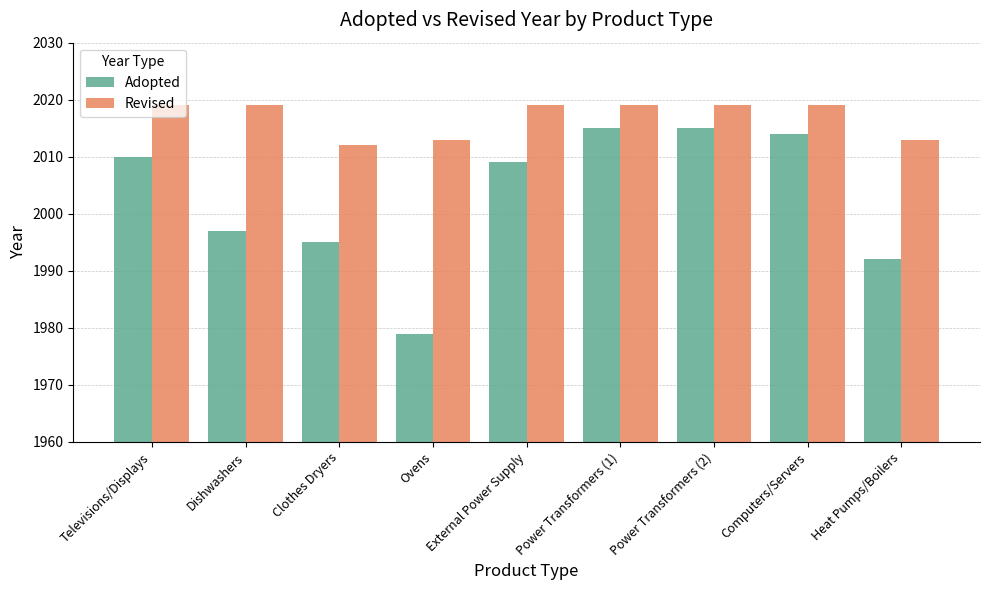

Reading left to right, list all the values displayed in this chart.

Adopted: Televisions/Displays=2010	Dishwashers=1997	Clothes Dryers=1995	Ovens=1979	External Power Supply=2009	Power Transformers (1)=2015	Power Transformers (2)=2015	Computers/Servers=2014	Heat Pumps/Boilers=1992
Revised: Televisions/Displays=2019	Dishwashers=2019	Clothes Dryers=2012	Ovens=2013	External Power Supply=2019	Power Transformers (1)=2019	Power Transformers (2)=2019	Computers/Servers=2019	Heat Pumps/Boilers=2013